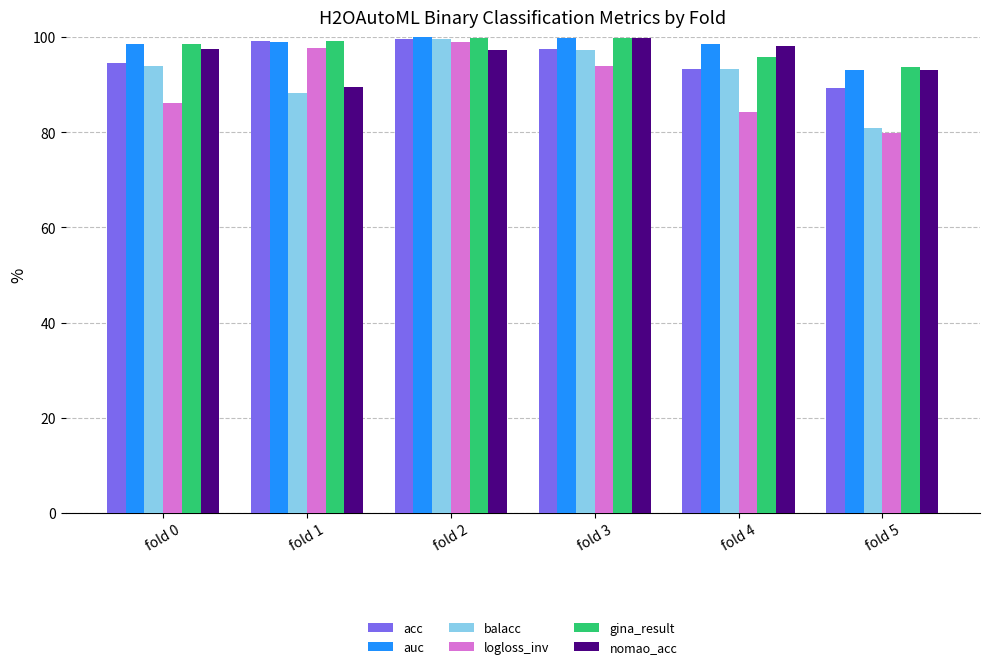

Is it true that acc equals 99.6 at fold 2?

True